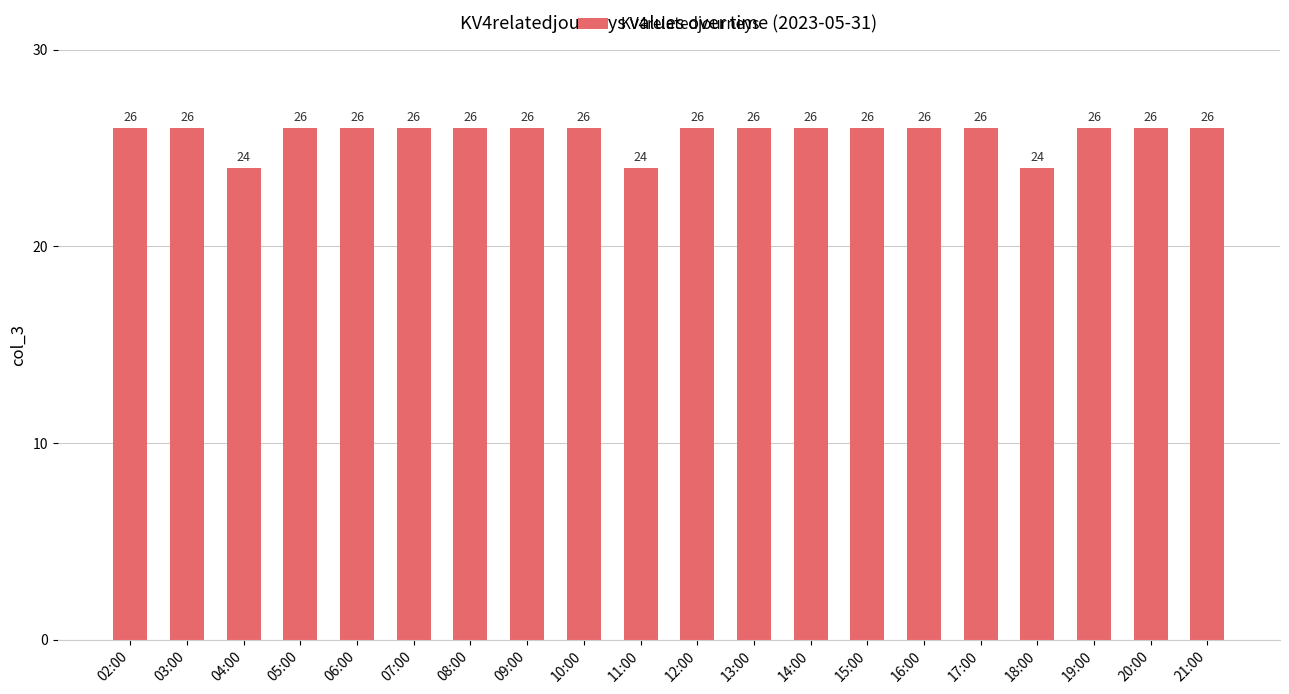

Read the value at 06:00.

26